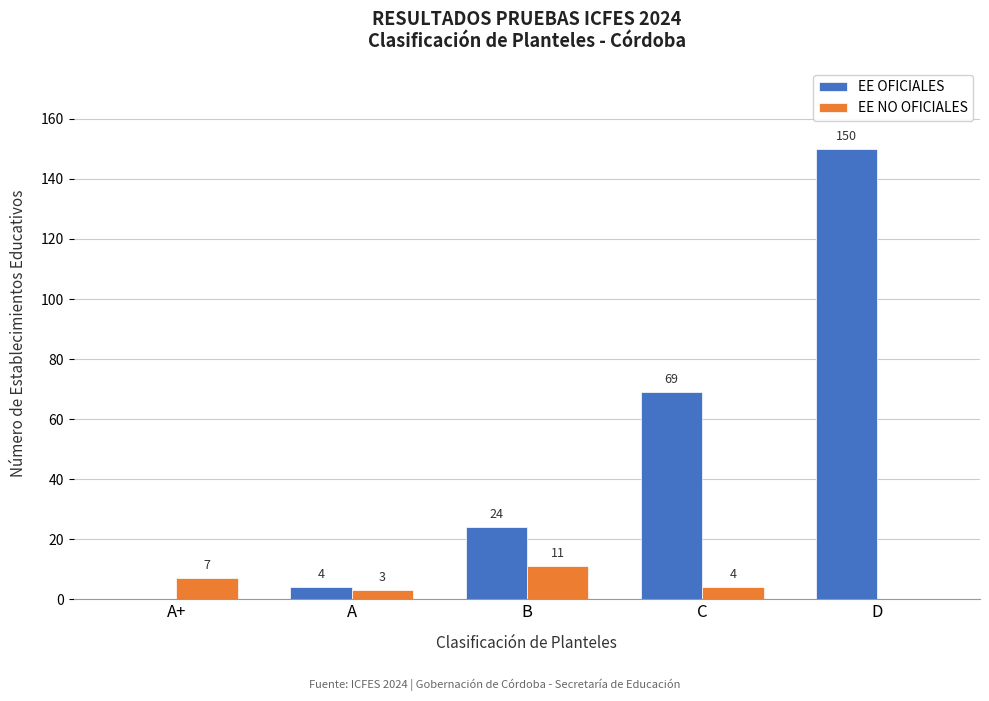

Reading left to right, list all the values displayed in this chart.

EE OFICIALES: A+=0	A=4	B=24	C=69	D=150
EE NO OFICIALES: A+=7	A=3	B=11	C=4	D=0